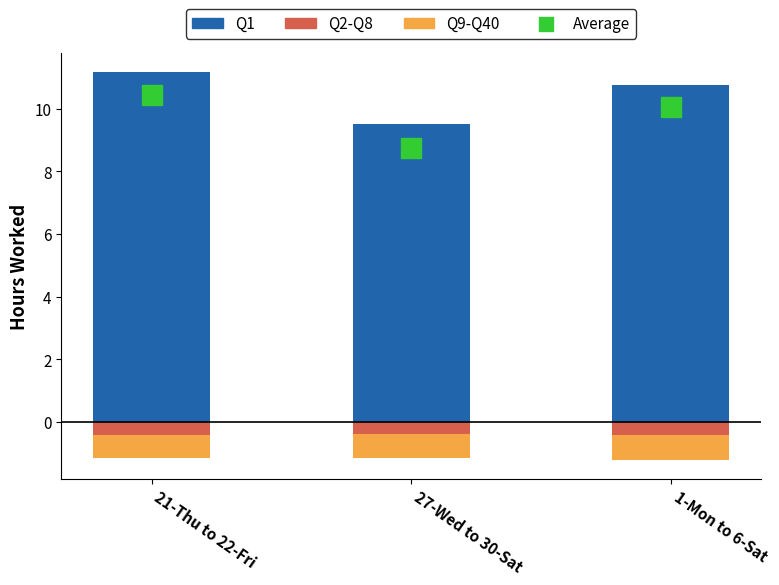

What is the total value across all series at 21-Thu to 22-Fri?

10.0